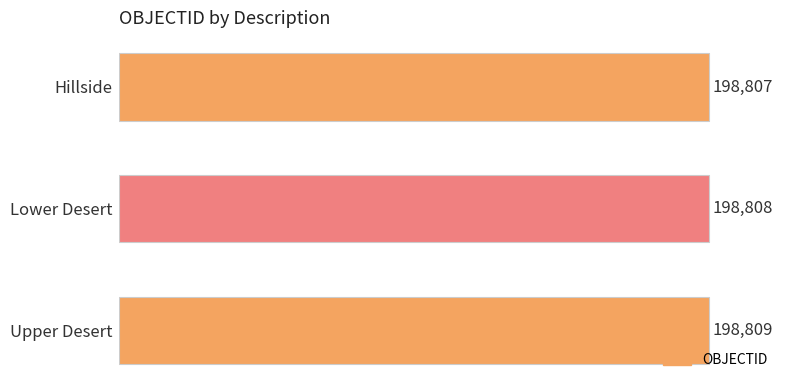

Which has a higher value, Upper Desert or Hillside?

Upper Desert